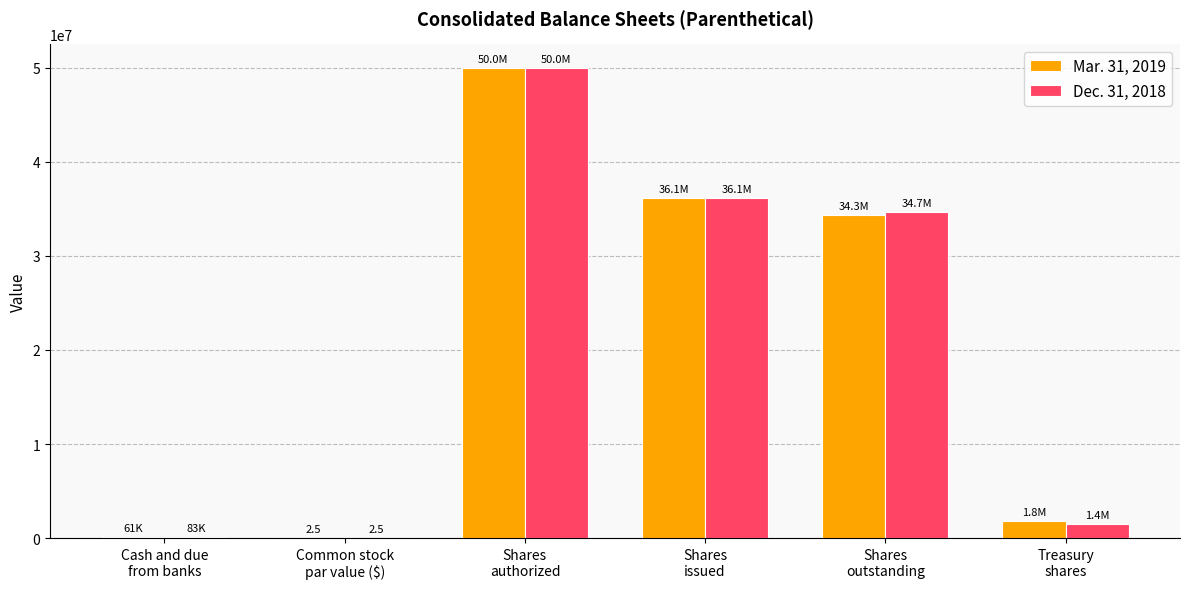

Are the bars grouped side by side (vs. stacked)?

Yes